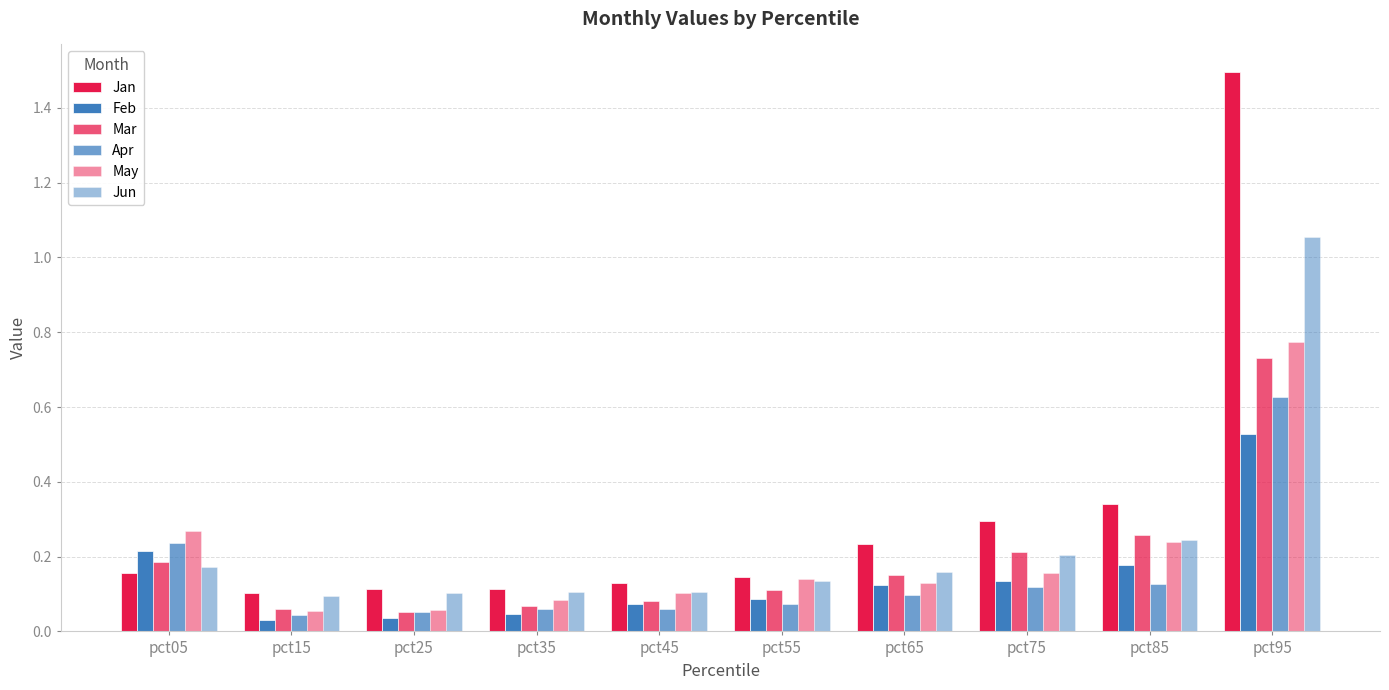

At which category is the sum across all series the highest?

pct95